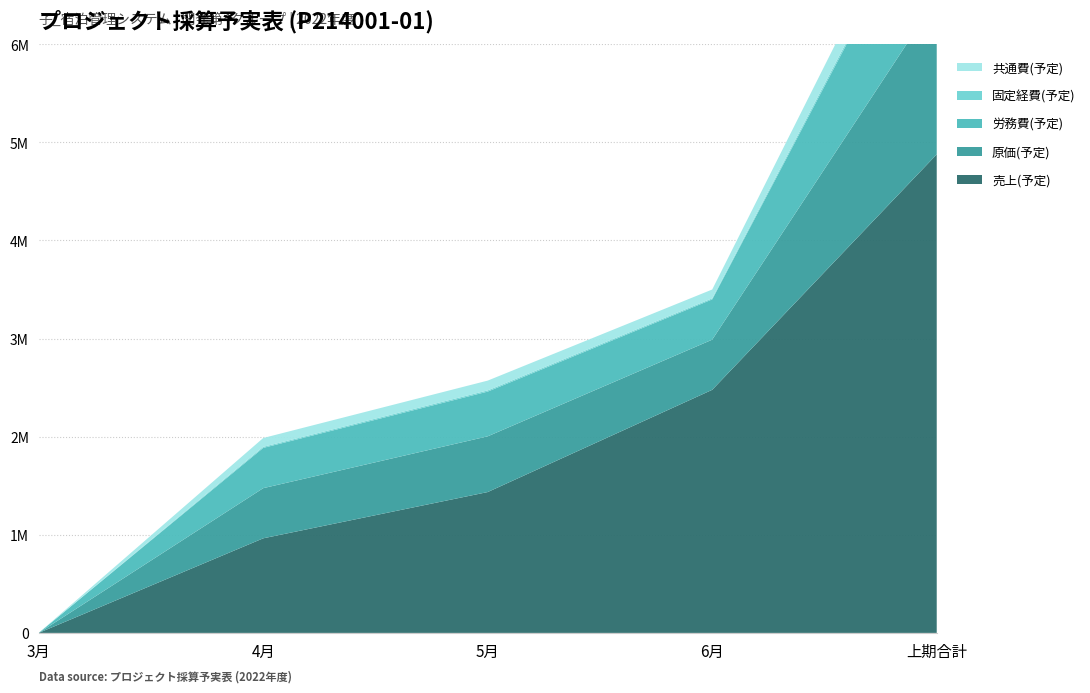

Reading left to right, list all the values displayed in this chart.

売上(予定): 3月=0	4月=964200	5月=1435800	6月=2478000	上期合計=4878000
原価(予定): 3月=0	4月=511200	5月=568000	6月=511200	上期合計=1590400
労務費(予定): 3月=0	4月=410400	5月=456000	6月=410400	上期合計=1276800
固定経費(予定): 3月=0	4月=10800	5月=12000	6月=10800	上期合計=33600
共通費(予定): 3月=0	4月=90000	5月=100000	6月=90000	上期合計=280000